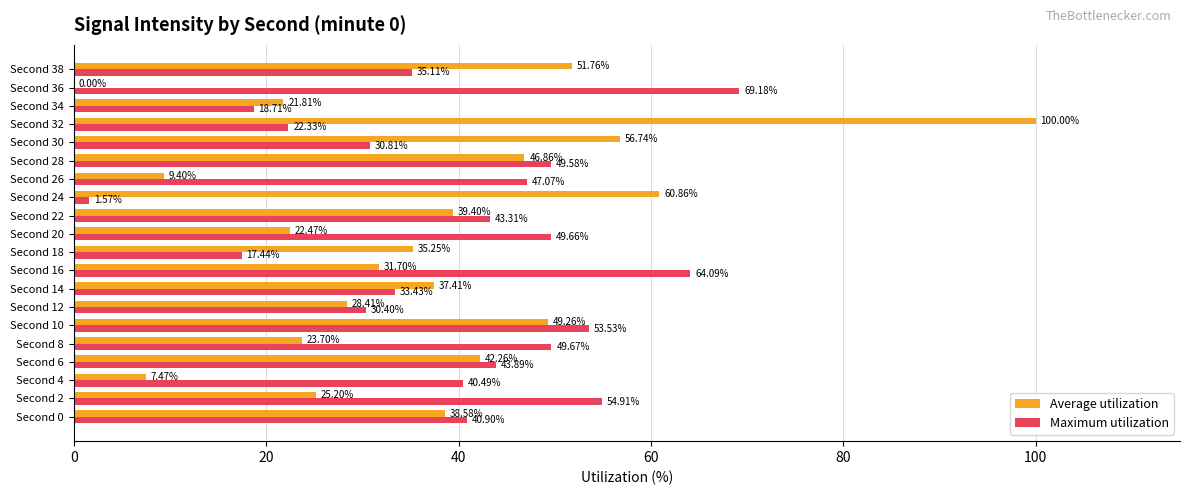

Which series changed the most between Second 0 and Second 32?

Average utilization